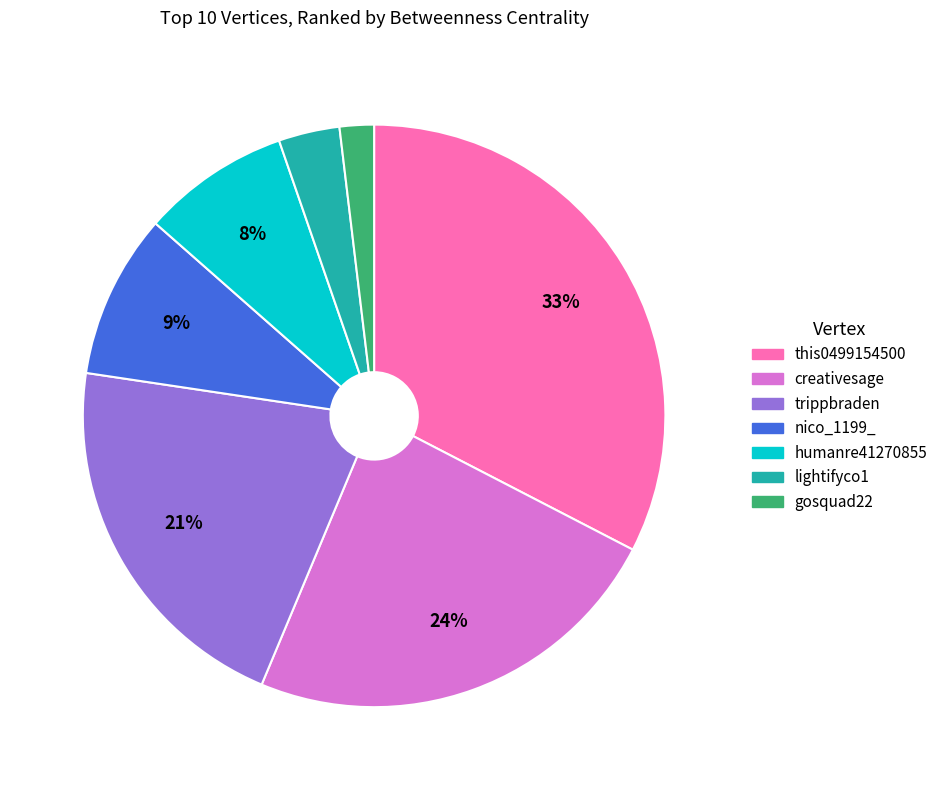

True or false: gosquad22 accounts for 2% of the total.

True